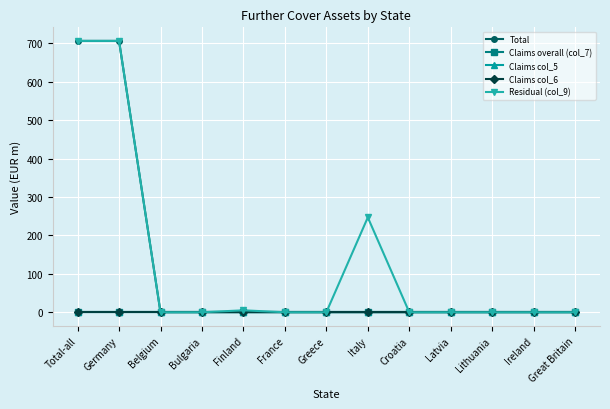

Is this an area chart (filled region under the line)?

No